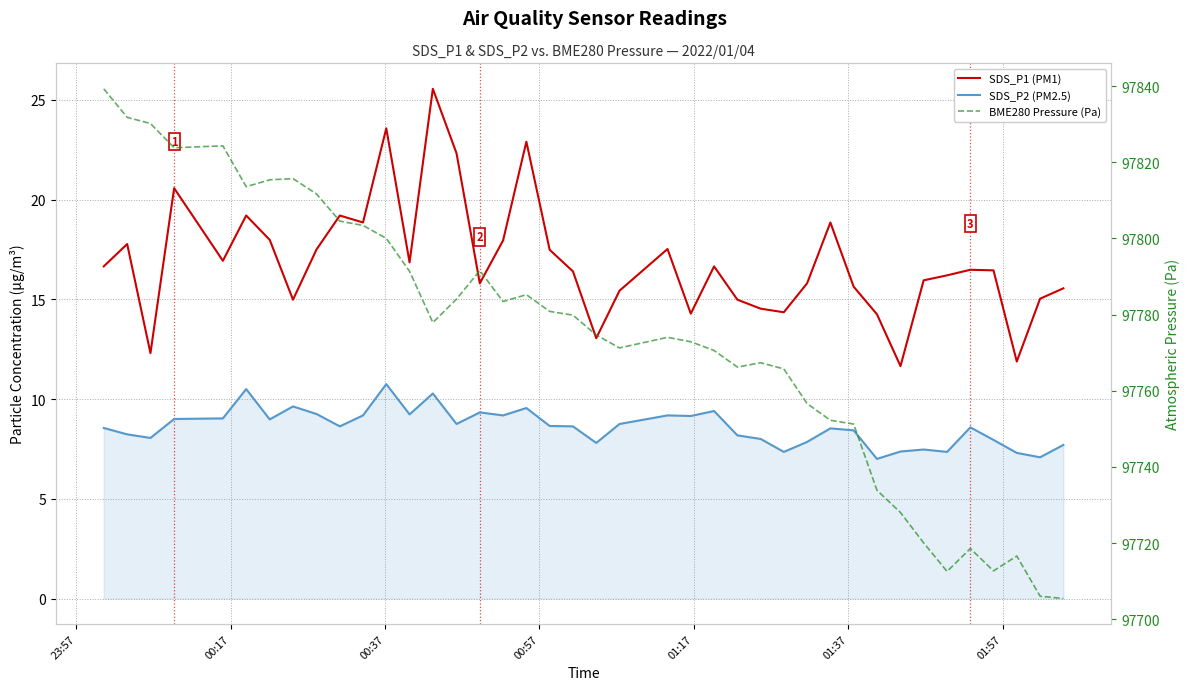

True or false: SDS_P2 (PM2.5) and SDS_P1 (PM1) cross at least once.

False